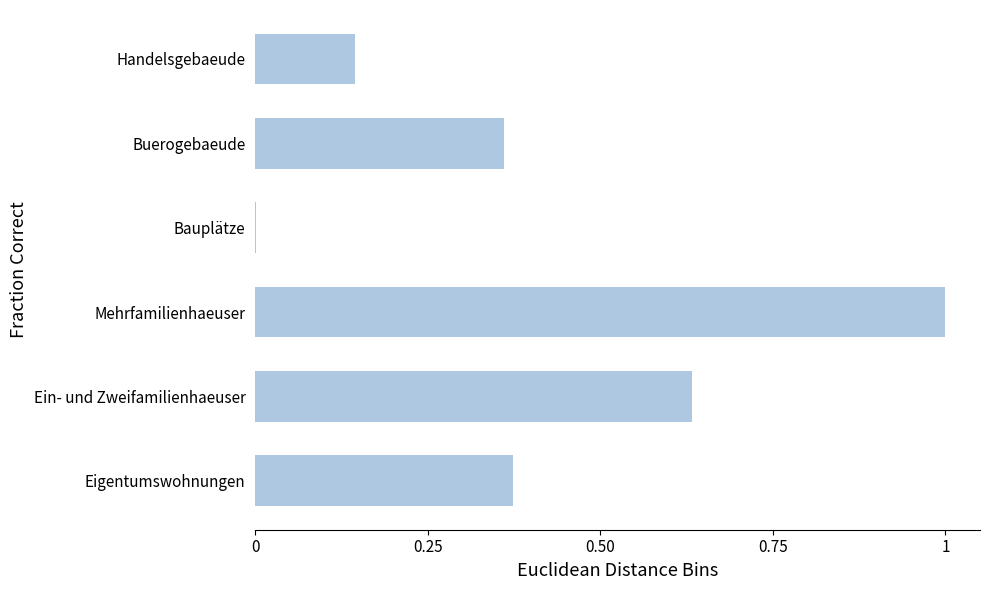

What is the sum of all values?

2.5